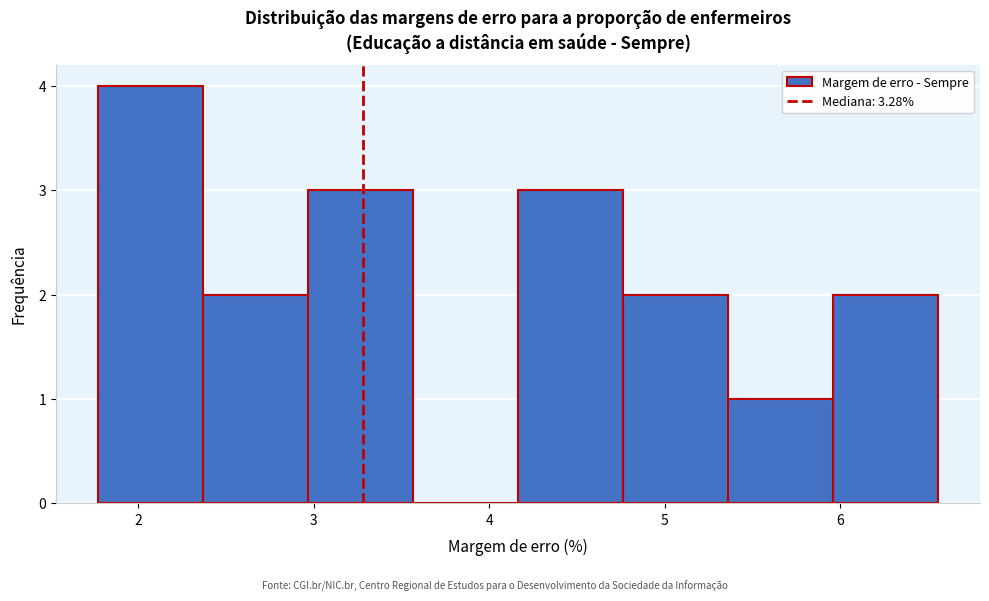

Which range on the x-axis has the tallest bar?

1.8 to 2.4